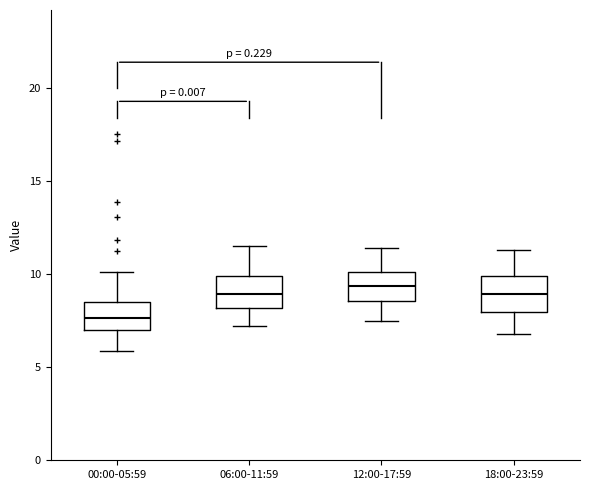

Reading left to right, transcribe this box plot: for each box, give where its median line is, the range the box spans, and where its two whiskers end, as read against the y-axis. The values are not printed on the chart, so give them approximately, as read against the axis.

00:00-05:59: median 7.5, box 7.0 to 8.5, whiskers 6.0 to 10.0
06:00-11:59: median 9.0, box 8.0 to 10.0, whiskers 7.0 to 11.5
12:00-17:59: median 9.5, box 8.5 to 10.0, whiskers 7.5 to 11.5
18:00-23:59: median 9.0, box 8.0 to 10.0, whiskers 7.0 to 11.5